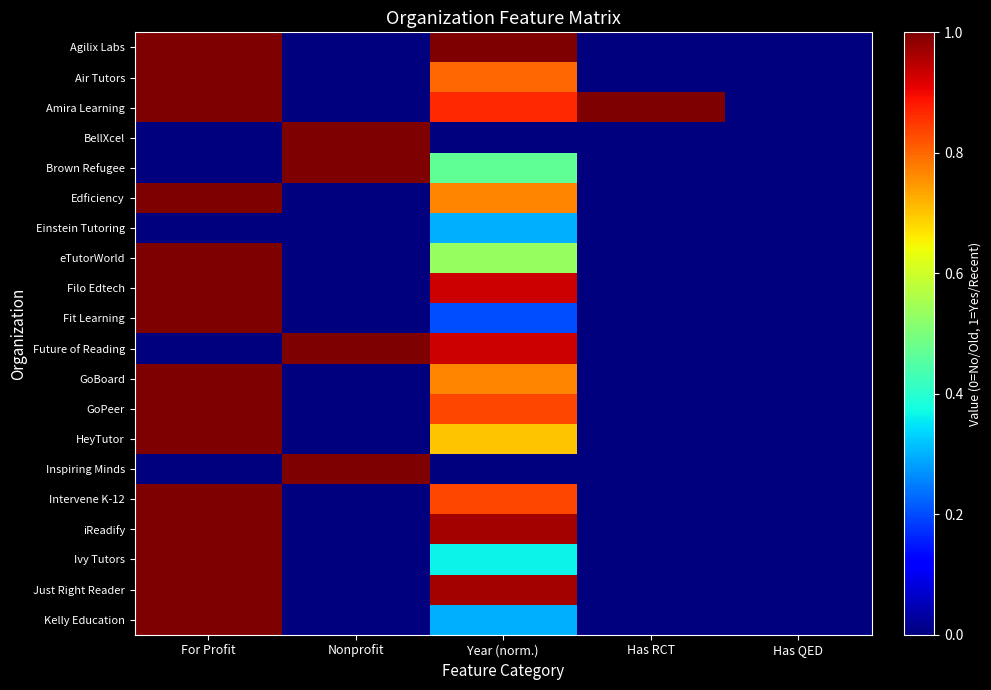

Reading left to right, extract all data points from this chart.

Agilix Labs: For Profit=1.0	Nonprofit=0.0	Year (norm.)=1.0	Has RCT=0.0	Has QED=0.0
Air Tutors: For Profit=1.0	Nonprofit=0.0	Year (norm.)=0.8	Has RCT=0.0	Has QED=0.0
Amira Learning: For Profit=1.0	Nonprofit=0.0	Year (norm.)=0.9	Has RCT=1.0	Has QED=0.0
BellXcel: For Profit=0.0	Nonprofit=1.0	Year (norm.)=0.0	Has RCT=0.0	Has QED=0.0
Brown Refugee: For Profit=0.0	Nonprofit=1.0	Year (norm.)=0.5	Has RCT=0.0	Has QED=0.0
Edficiency: For Profit=1.0	Nonprofit=0.0	Year (norm.)=0.8	Has RCT=0.0	Has QED=0.0
Einstein Tutoring: For Profit=0.0	Nonprofit=0.0	Year (norm.)=0.3	Has RCT=0.0	Has QED=0.0
eTutorWorld: For Profit=1.0	Nonprofit=0.0	Year (norm.)=0.5	Has RCT=0.0	Has QED=0.0
Filo Edtech: For Profit=1.0	Nonprofit=0.0	Year (norm.)=0.9	Has RCT=0.0	Has QED=0.0
Fit Learning: For Profit=1.0	Nonprofit=0.0	Year (norm.)=0.2	Has RCT=0.0	Has QED=0.0
Future of Reading: For Profit=0.0	Nonprofit=1.0	Year (norm.)=0.9	Has RCT=0.0	Has QED=0.0
GoBoard: For Profit=1.0	Nonprofit=0.0	Year (norm.)=0.8	Has RCT=0.0	Has QED=0.0
GoPeer: For Profit=1.0	Nonprofit=0.0	Year (norm.)=0.8	Has RCT=0.0	Has QED=0.0
HeyTutor: For Profit=1.0	Nonprofit=0.0	Year (norm.)=0.7	Has RCT=0.0	Has QED=0.0
Inspiring Minds: For Profit=0.0	Nonprofit=1.0	Year (norm.)=0.0	Has RCT=0.0	Has QED=0.0
Intervene K-12: For Profit=1.0	Nonprofit=0.0	Year (norm.)=0.8	Has RCT=0.0	Has QED=0.0
iReadify: For Profit=1.0	Nonprofit=0.0	Year (norm.)=1.0	Has RCT=0.0	Has QED=0.0
Ivy Tutors: For Profit=1.0	Nonprofit=0.0	Year (norm.)=0.4	Has RCT=0.0	Has QED=0.0
Just Right Reader: For Profit=1.0	Nonprofit=0.0	Year (norm.)=1.0	Has RCT=0.0	Has QED=0.0
Kelly Education: For Profit=1.0	Nonprofit=0.0	Year (norm.)=0.3	Has RCT=0.0	Has QED=0.0